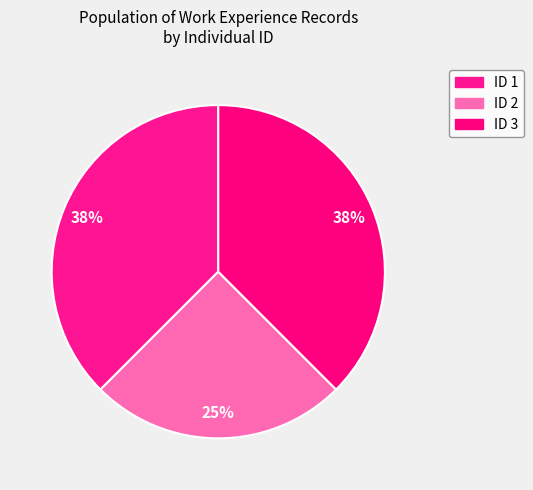

Does ID 3 account for over 50% of the chart?

No